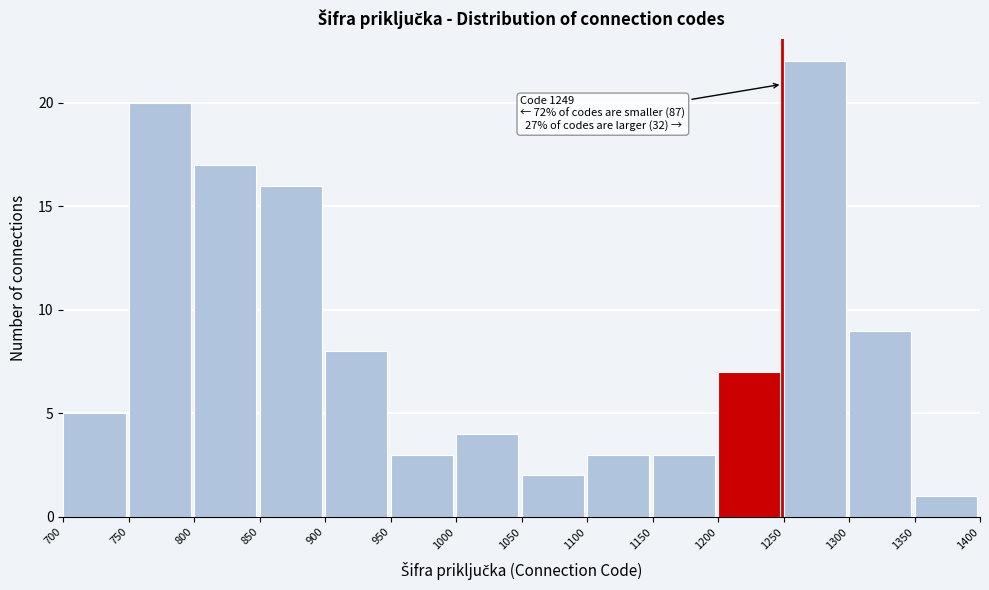

Which range on the x-axis has the tallest bar?

1250 to 1300